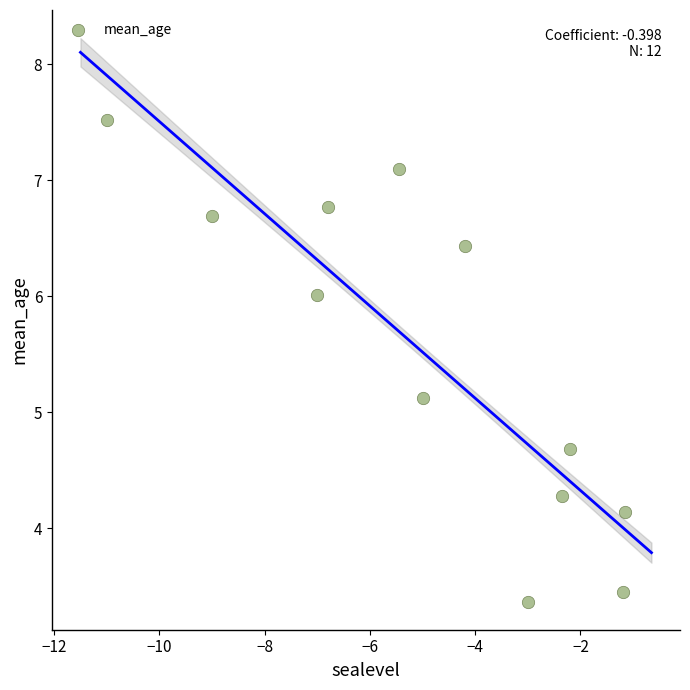

What Y value in the scatter plot is closest to 5?

5.1